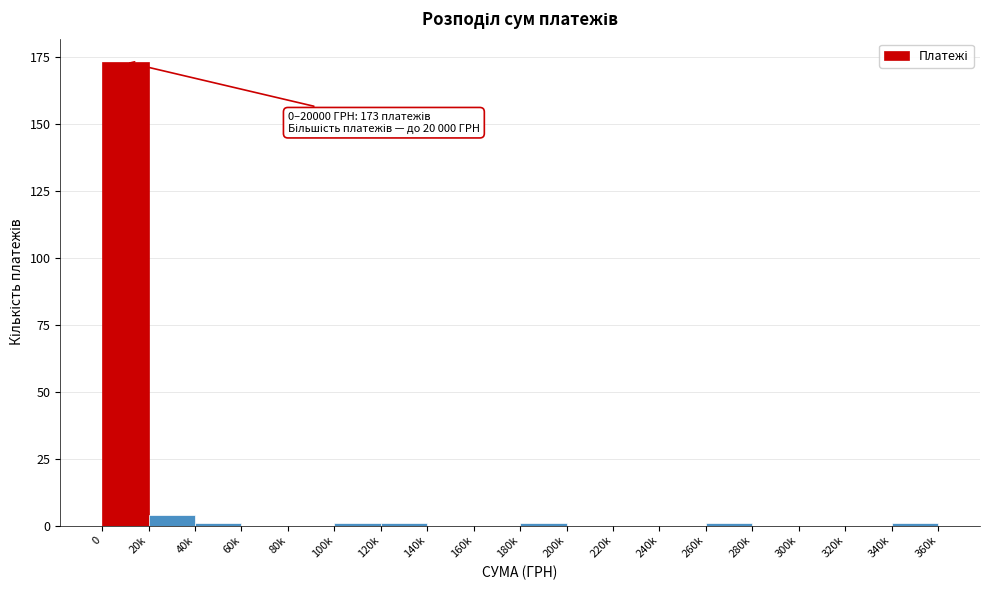

Reading right to left, what are all the values shown in this chart?

340k=1	320k=0	300k=0	280k=0	260k=1	240k=0	220k=0	200k=0	180k=1	160k=0	140k=0	120k=1	100k=1	80k=0	60k=0	40k=1	20k=4	0=173